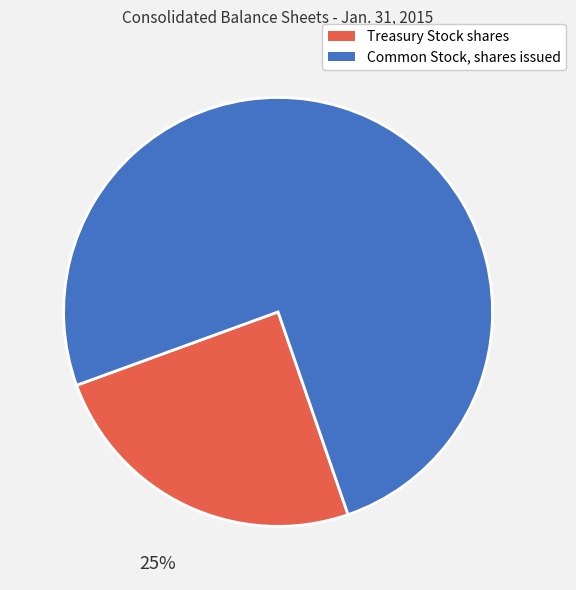

Which has a higher value, Common Stock, shares issued or Treasury Stock shares?

Common Stock, shares issued